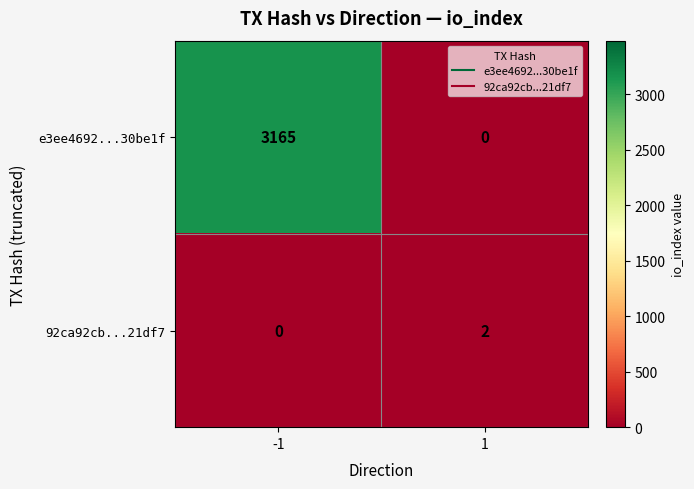

What is the total value across all series at -1?

3165